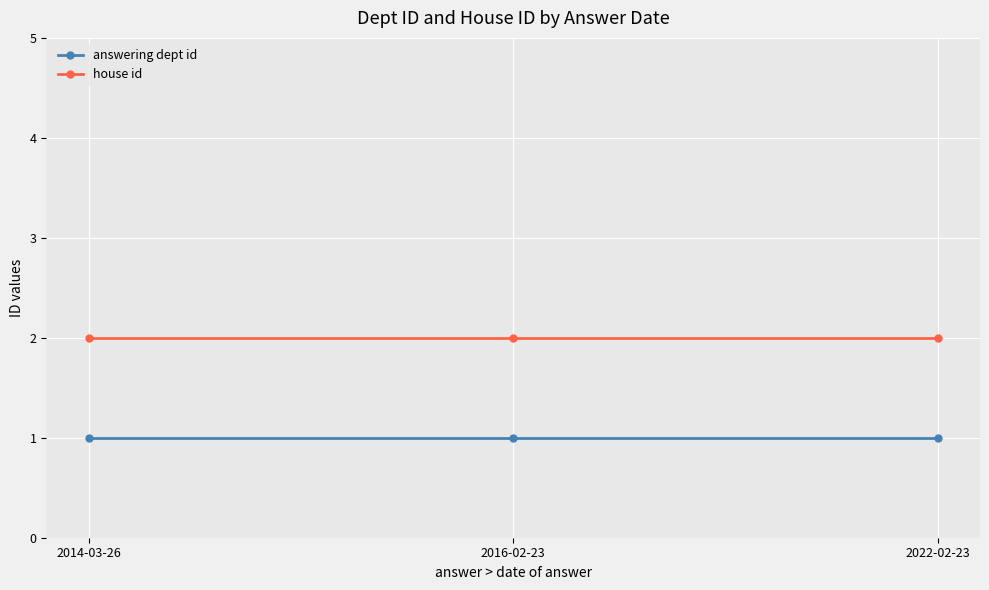

Reading left to right, list all the values displayed in this chart.

answering dept id: 1	1	1
house id: 2	2	2